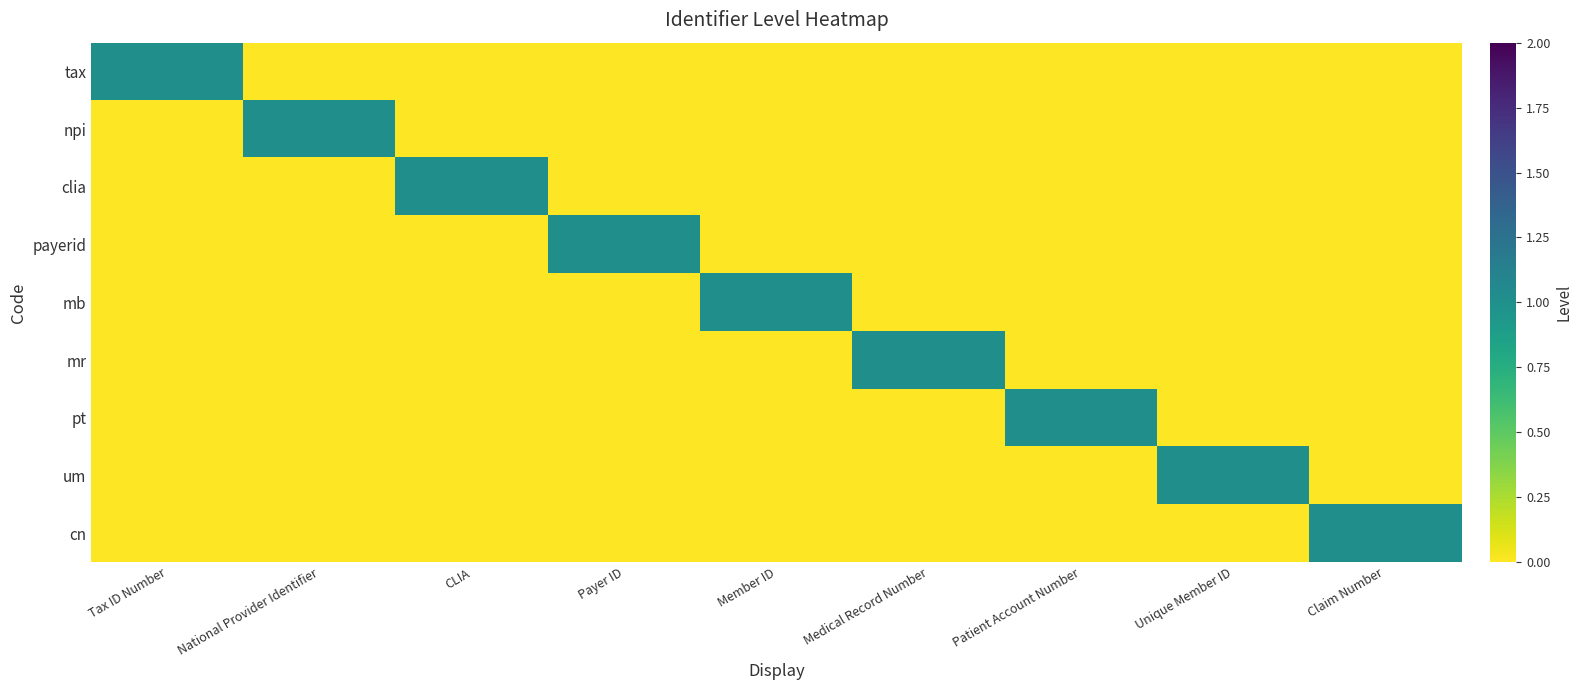

Count the number of categories in the chart.

9